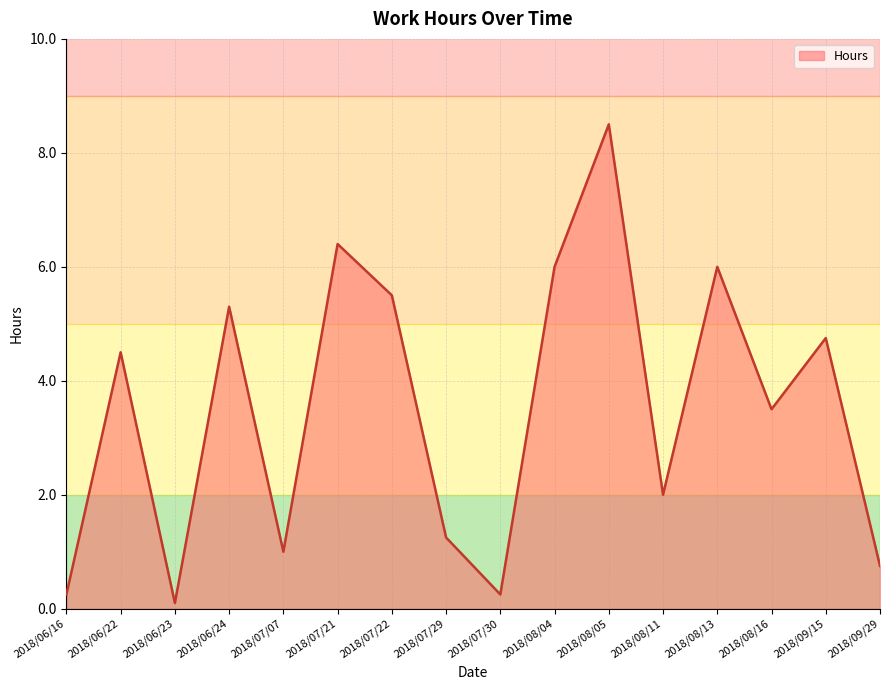

What is the sum of the values at 2018/07/30 and 2018/09/15?

5.0